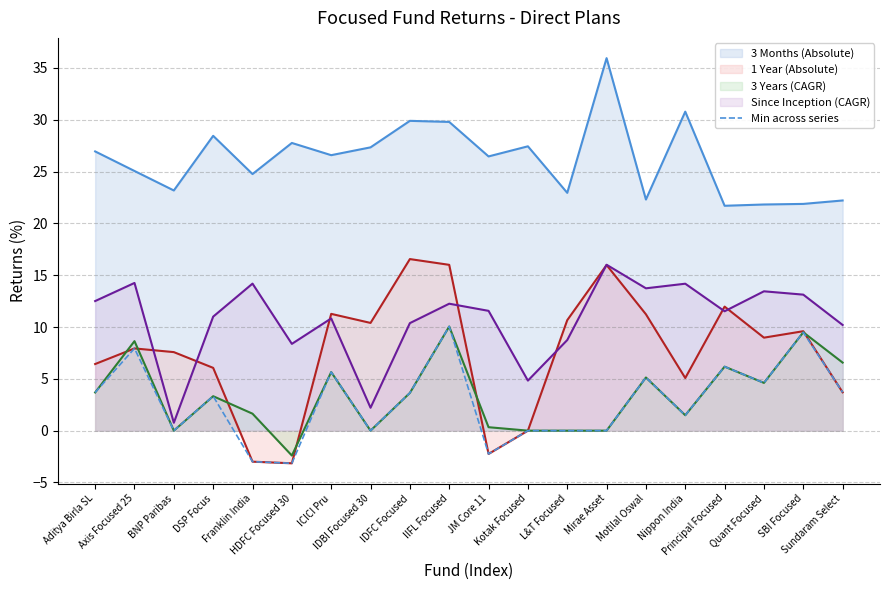

Which series has the largest total across all categories?

3 Months (Absolute)